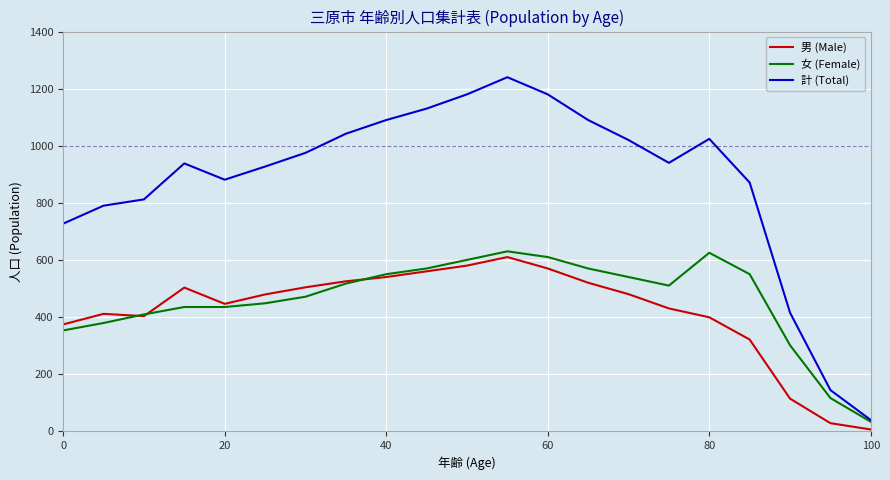

Which series has the widest spread of values?

計 (Total)